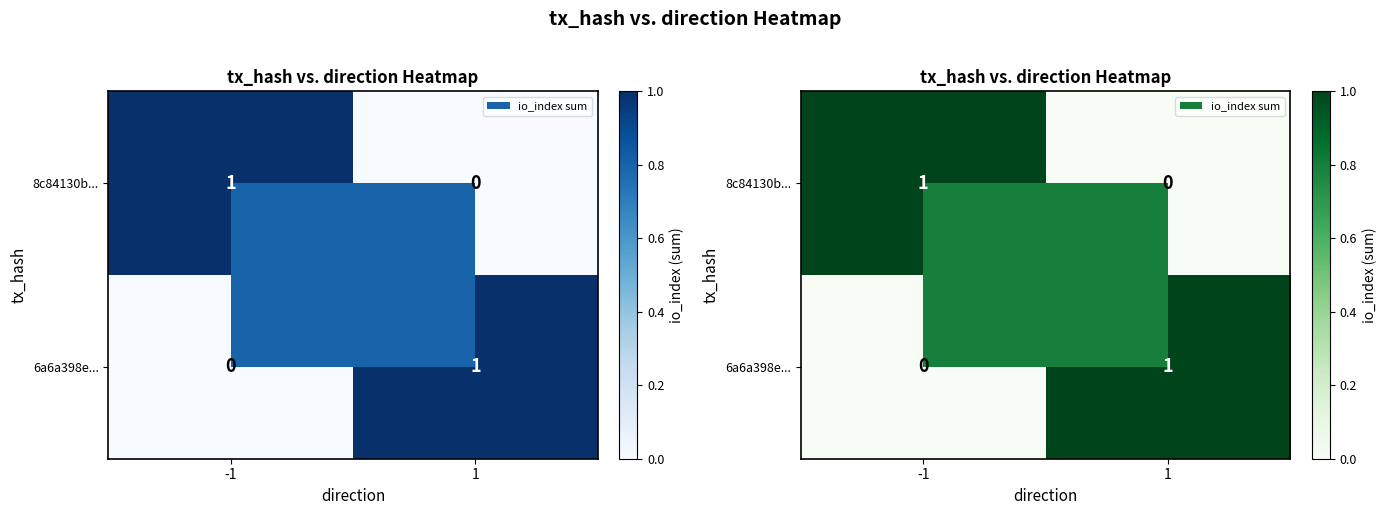

At -1, list the series in order from smallest to largest.

6a6a398e..., 8c84130b...